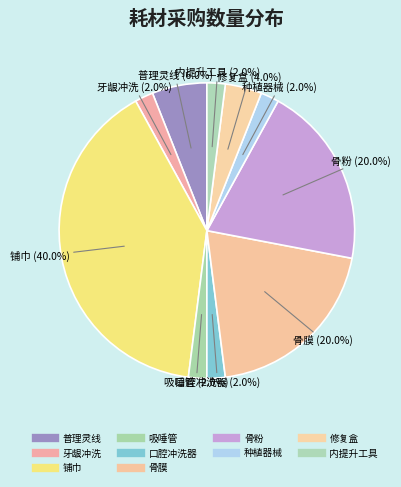

Which has a higher value, 种植器械 or 骨粉?

骨粉